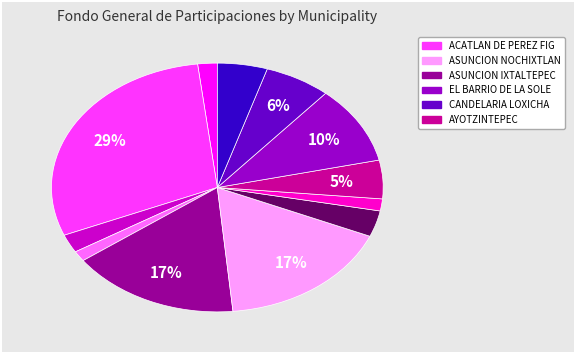

Is there any slice that represents more than half of the pie?

No